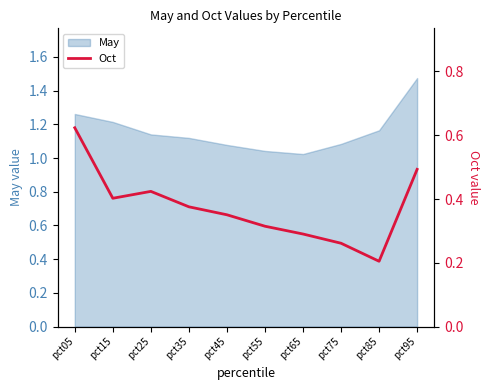

True or false: the data shows 0.5 at pct95.

True